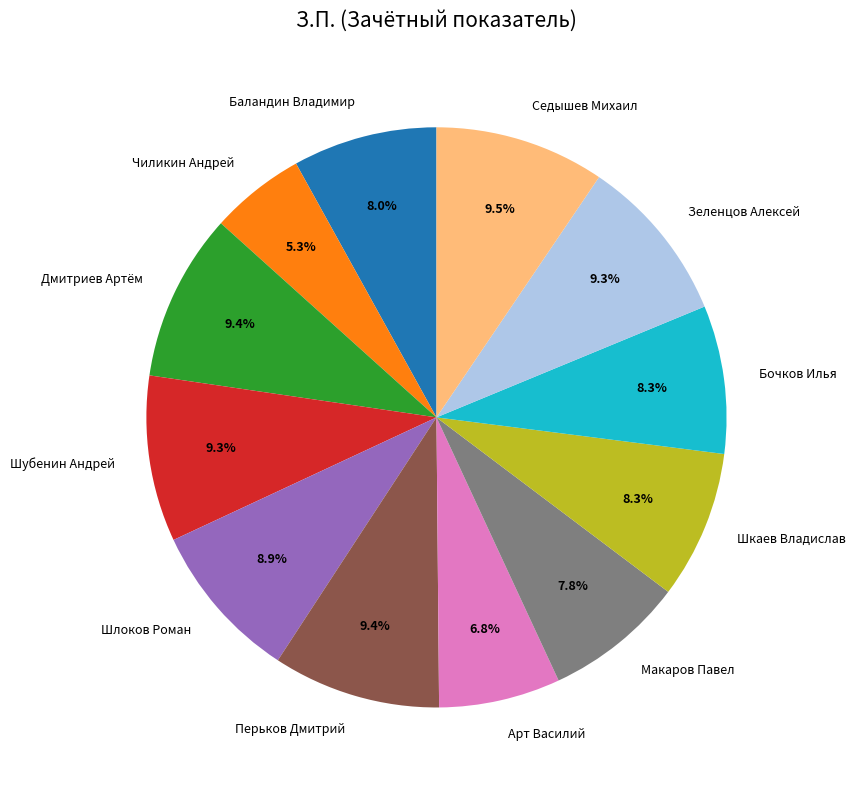

Count the number of slices in the pie.

12